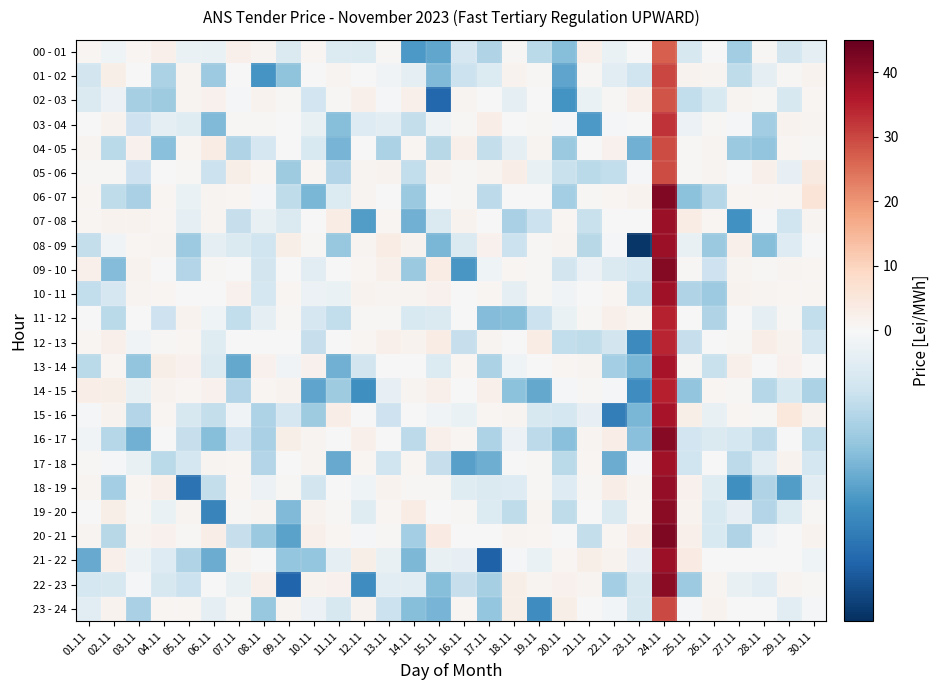

What is the spread (max minus min) of values at 11.11?

6.0